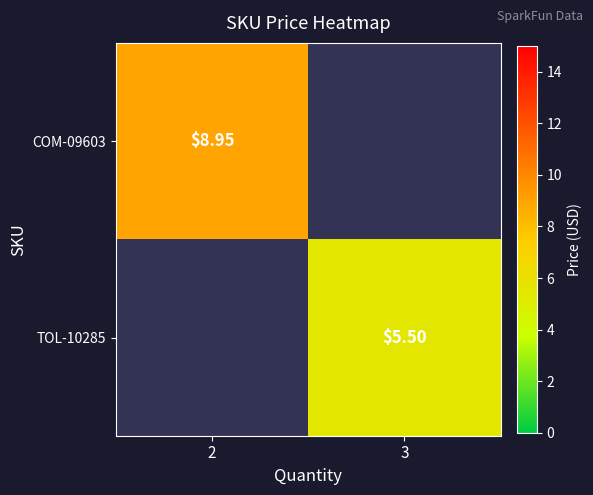

Is the value of COM-09603 at 2 greater than the value of TOL-10285 at 3?

Yes